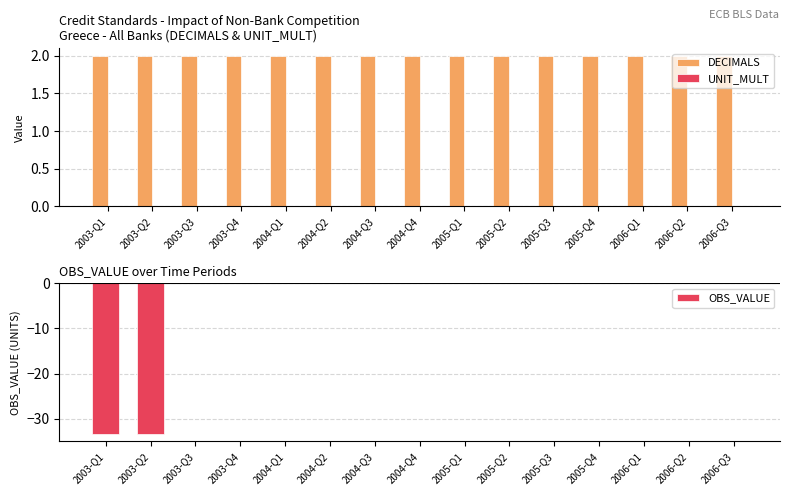

Between 2004-Q2 and 2006-Q3, which series saw the biggest shift?

DECIMALS